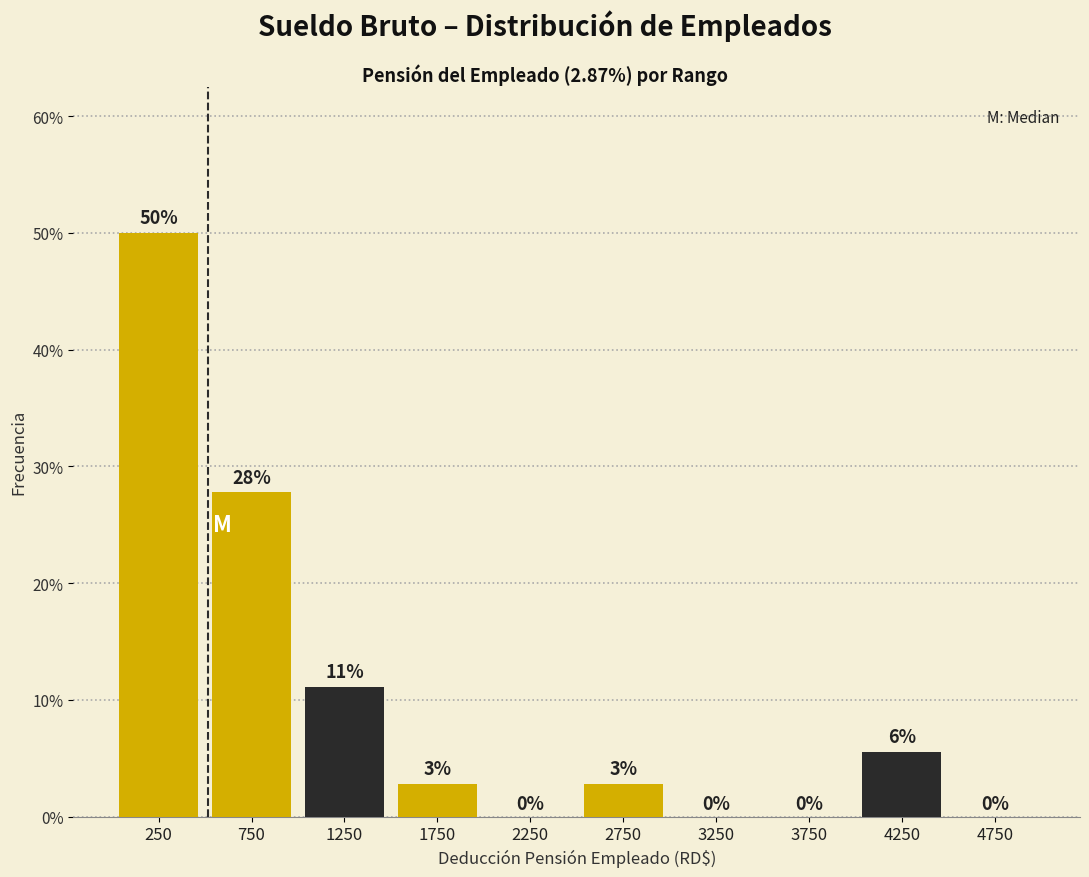

Which range on the x-axis has the tallest bar?

0 to 500